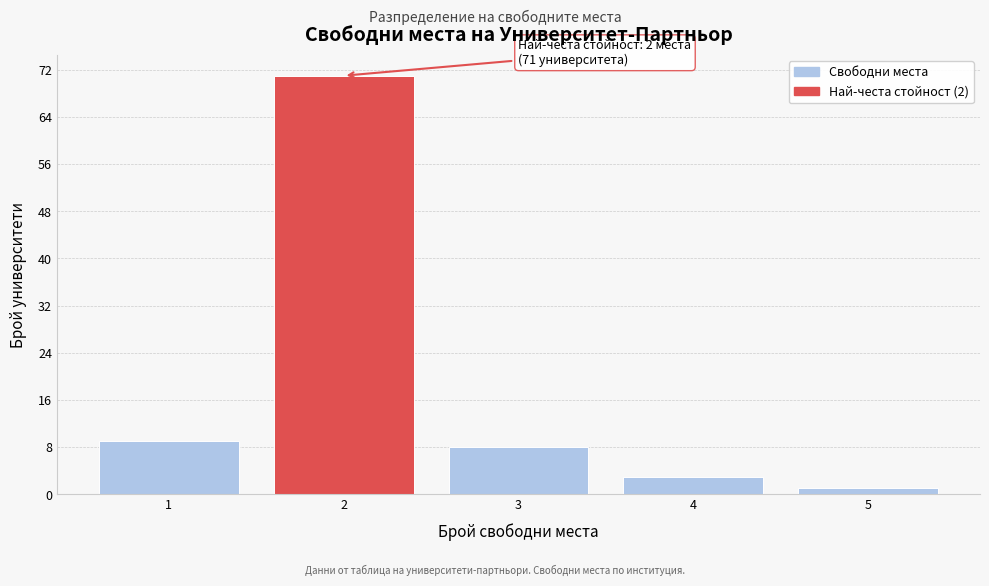

Which range on the x-axis has the tallest bar?

1.5 to 2.5